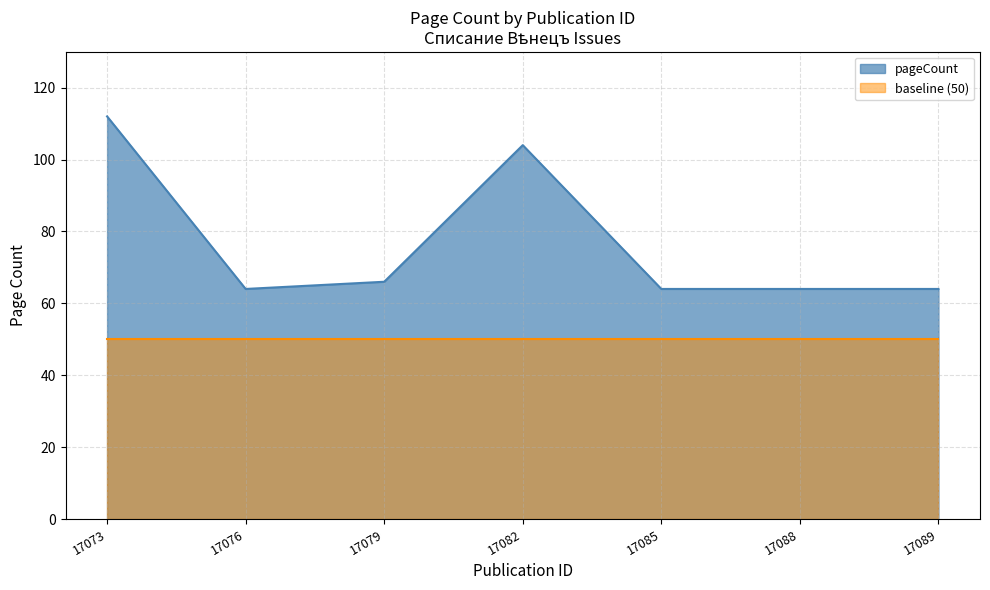

What is the value of the 6th point from the left?

64